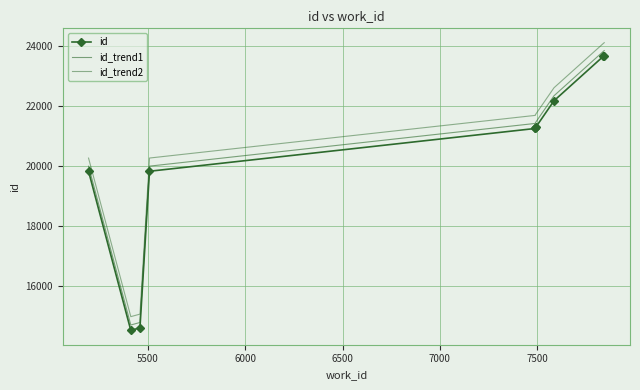

What is the difference between the maximum and minimum values in the id series?

9157.0